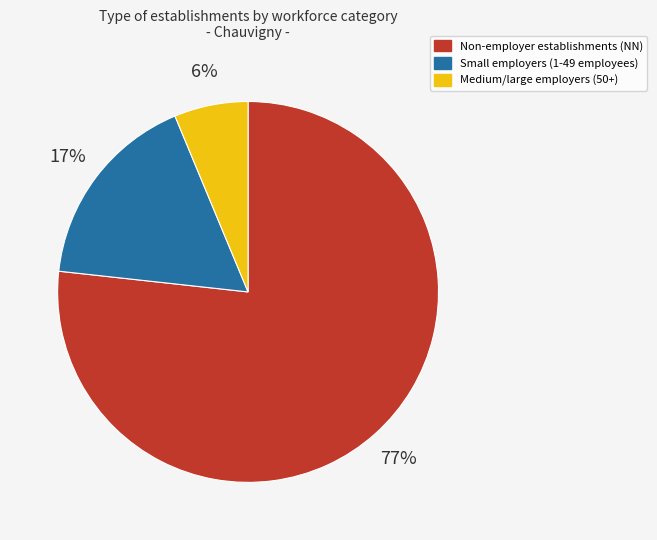

To the nearest percent, what is the average slice percentage?

33%